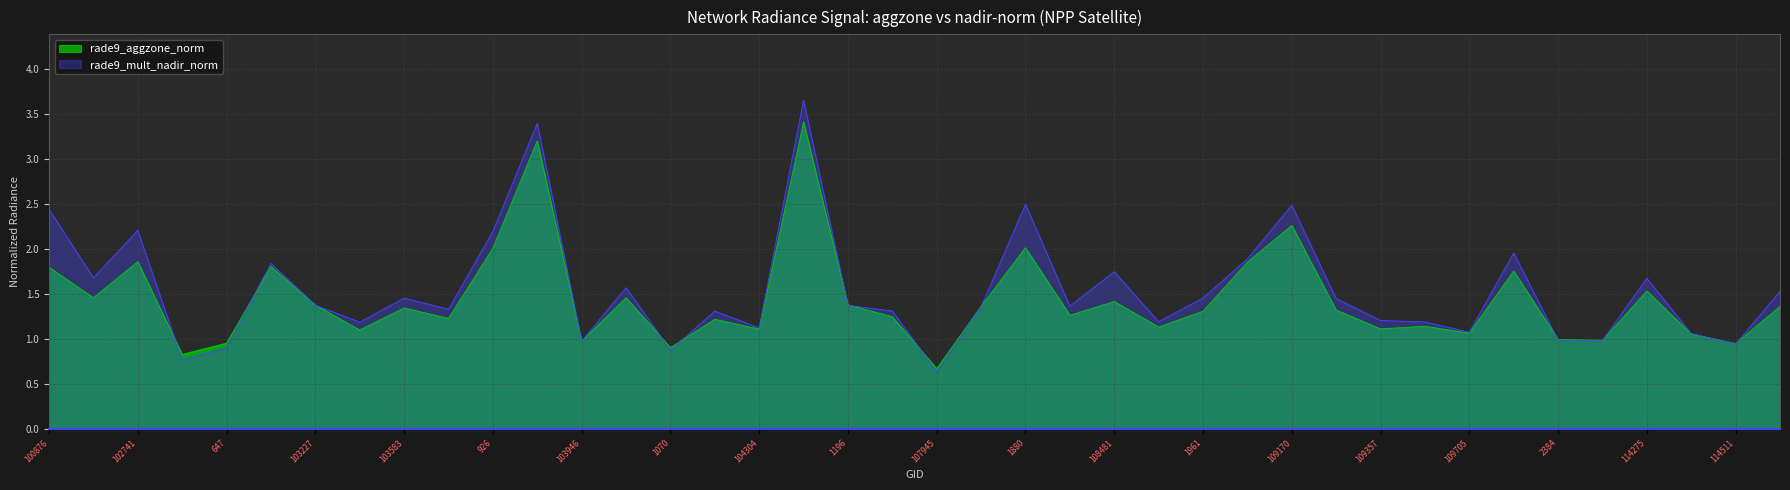

Where does the rade9_aggzone_norm series first go above 1?

100876